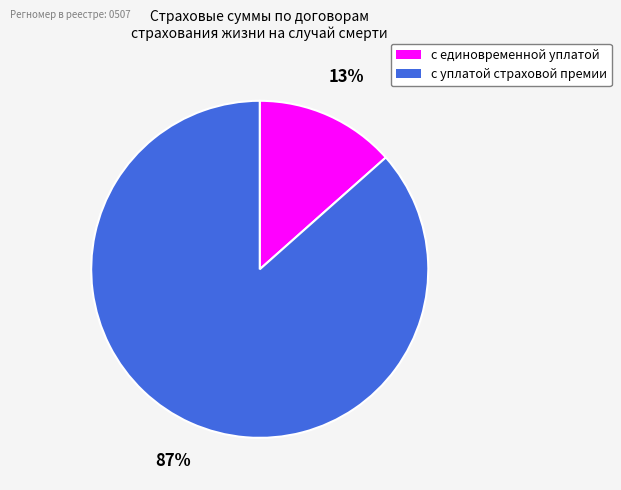

Does any single category account for the majority?

Yes